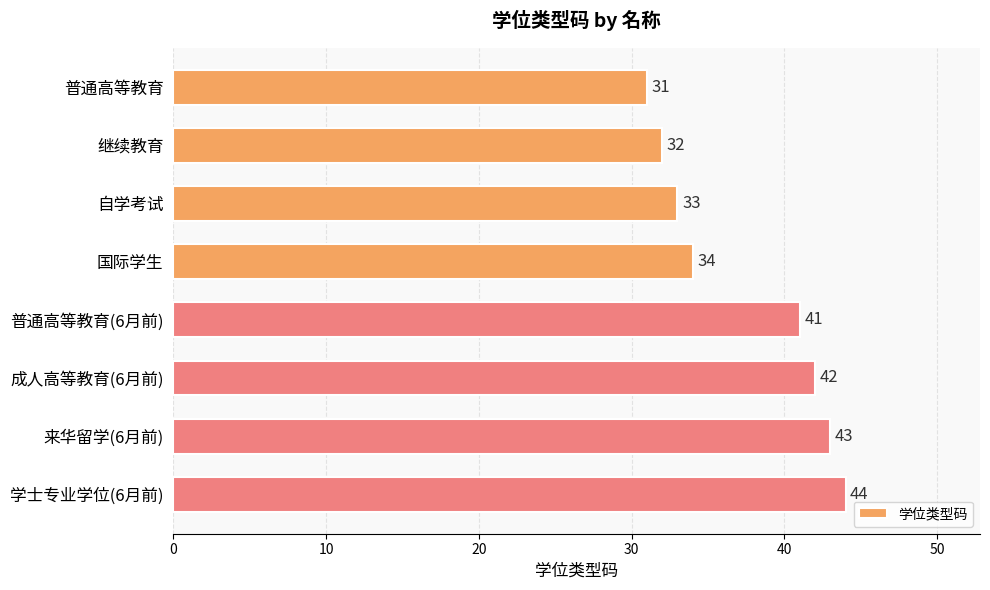

Where is the data nearest to the value 37?

国际学生